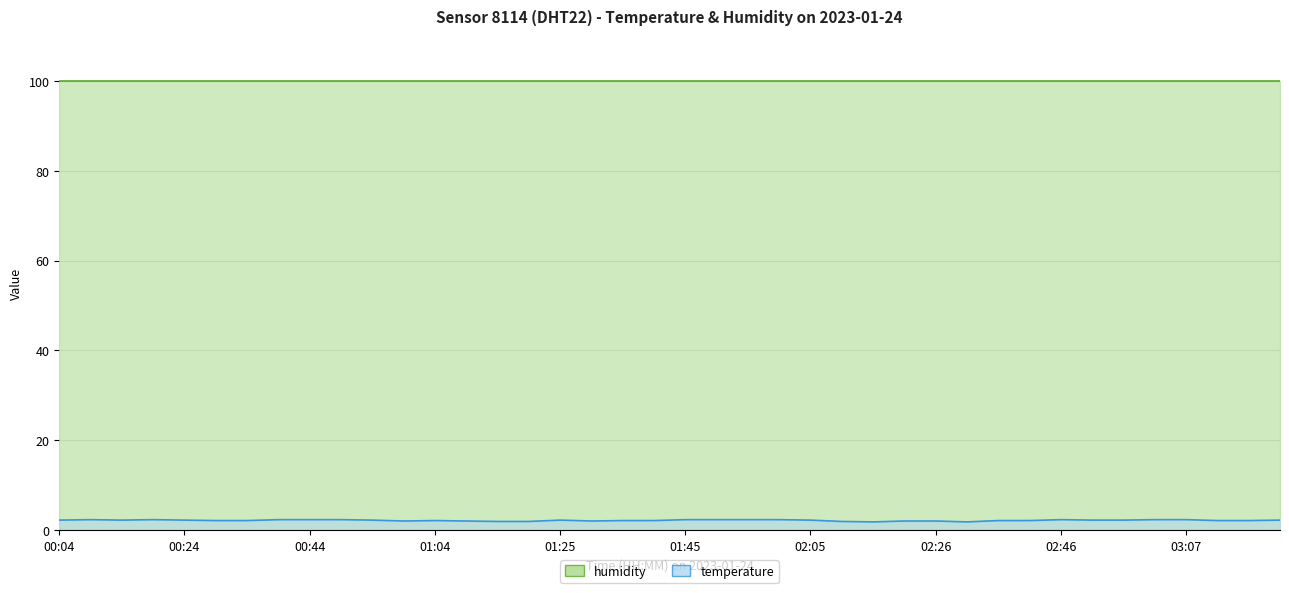

List the labels in order of value, smallest first.

02:16, 02:31, 01:14, 01:20, 02:10, 00:59, 01:09, 01:30, 02:21, 02:26, 00:29, 00:34, 01:04, 01:35, 01:40, 02:36, 02:41, 03:12, 03:18, 00:04, 00:14, 00:24, 00:54, 01:25, 02:05, 02:51, 02:57, 03:23, 00:09, 00:19, 00:39, 00:44, 00:49, 01:45, 01:50, 01:55, 02:00, 02:46, 03:02, 03:07